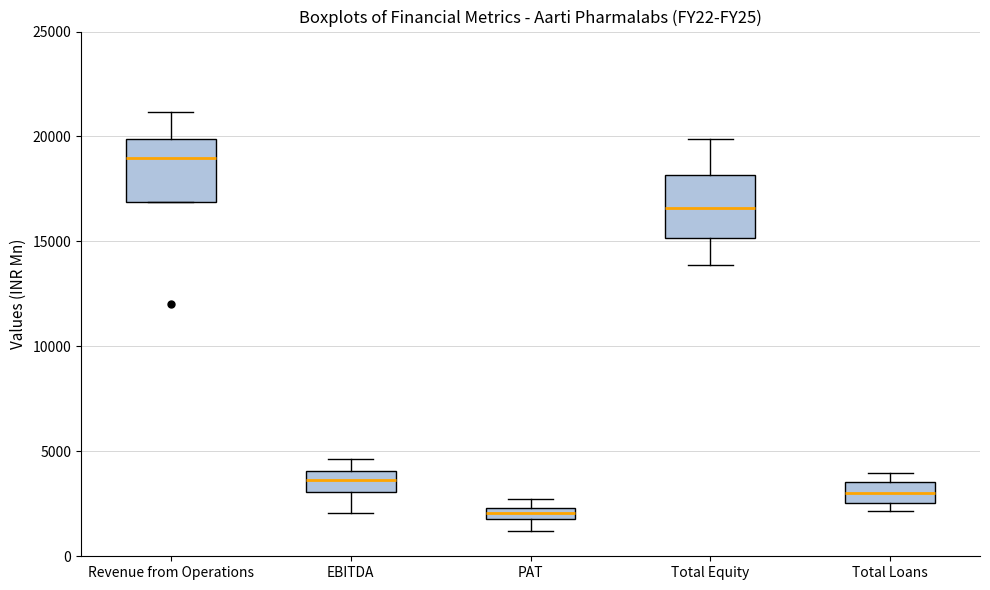

Which box has the lowest median line?

PAT